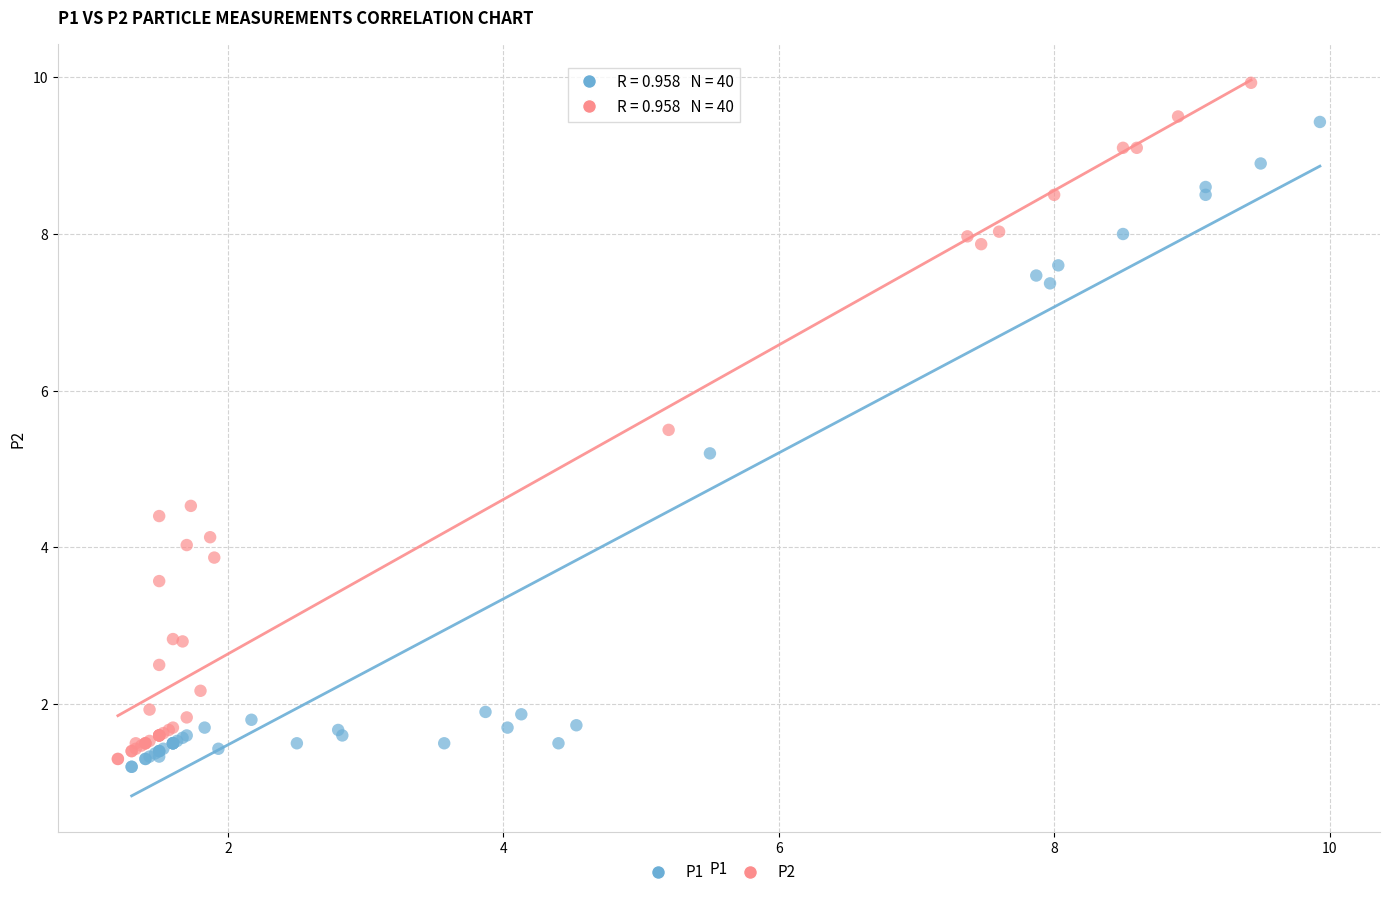

What are all the series names shown in the legend?

P1, P2